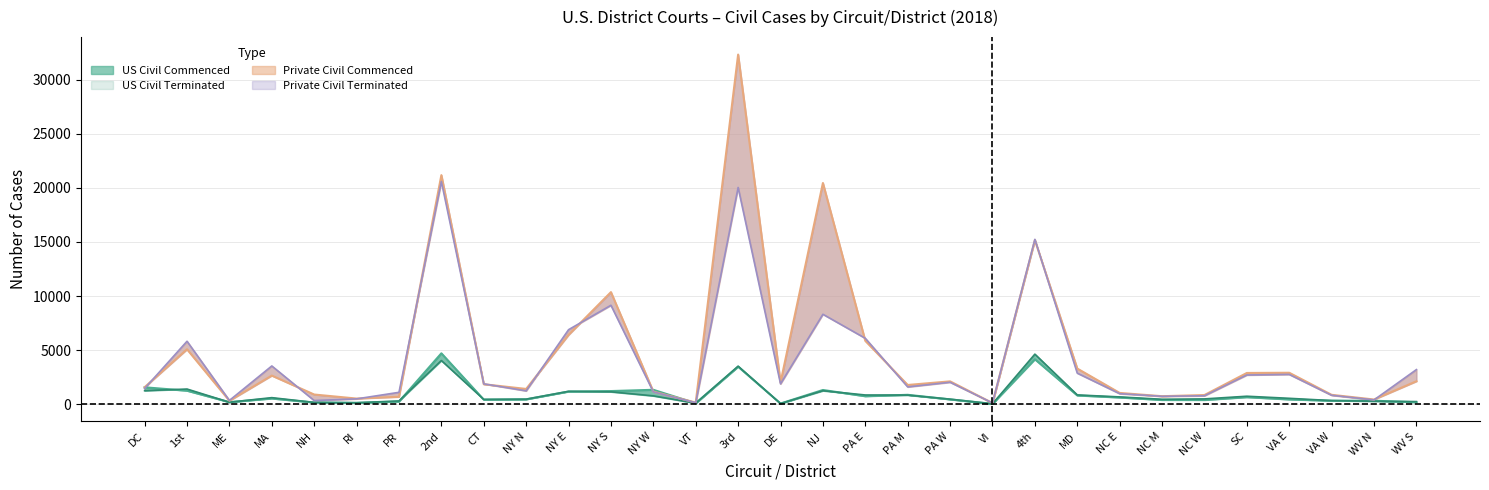

Where is the first local maximum for US Civil Cases Terminated?

1st